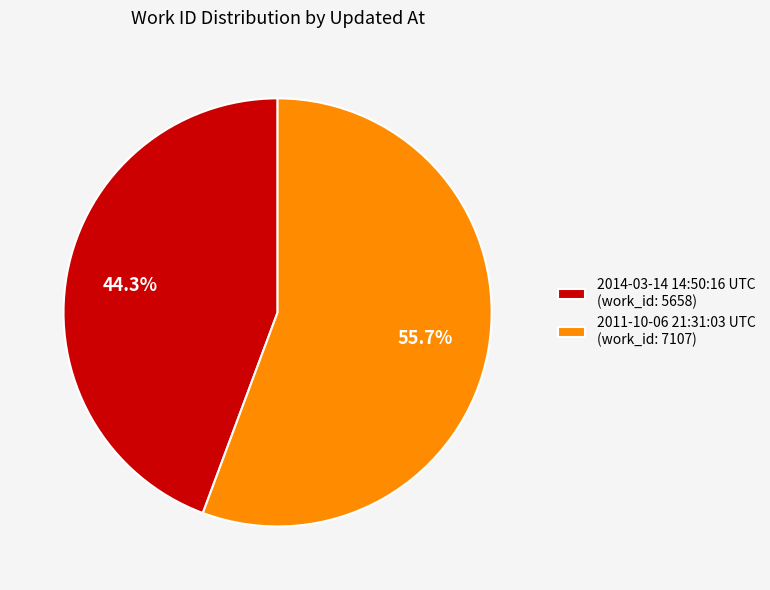

What is the total percentage of 2014-03-14 14:50:16 UTC and 2011-10-06 21:31:03 UTC?

100.0%